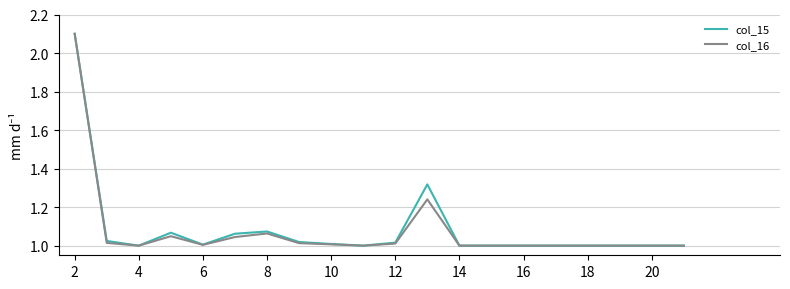

What is the maximum value for col_16?

2.1